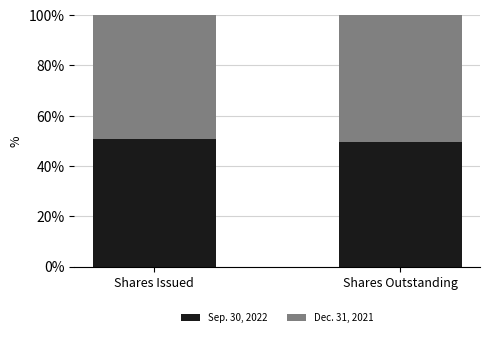

Reading left to right, what are the values for Sep. 30, 2022?

Shares Issued=50.6	Shares Outstanding=49.4